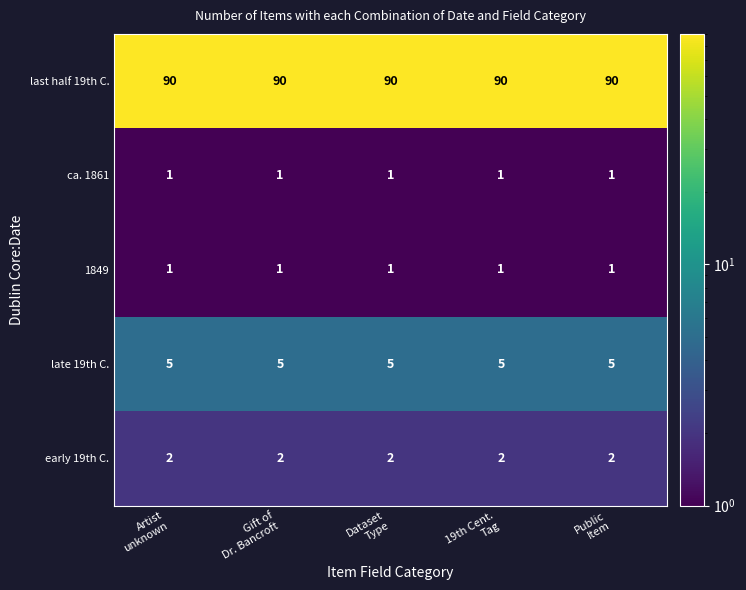

What is the average value of the last half 19th C. series?

90